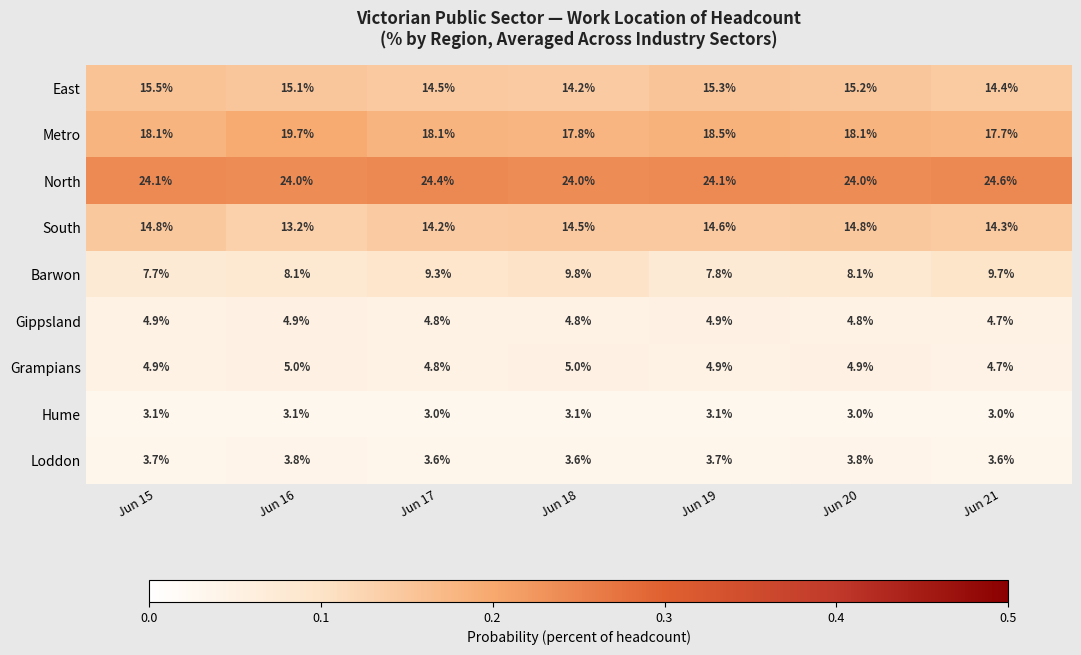

What is the minimum value for Metro?

17.7